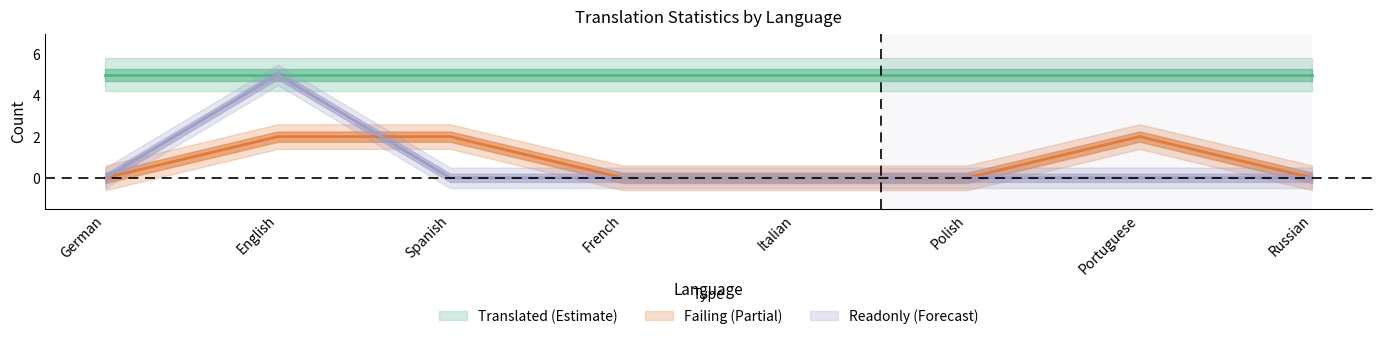

In readonly, how many points are higher than both neighbors (excluding endpoints)?

1